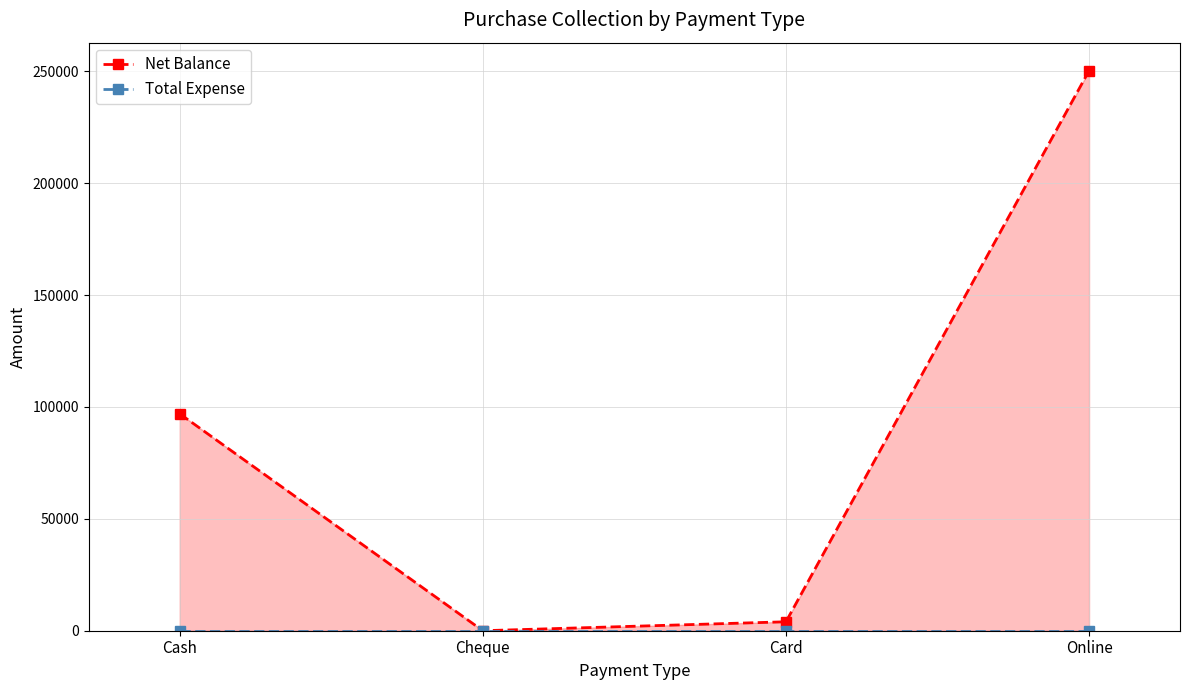

Which has a higher value, Card or Online?

Online